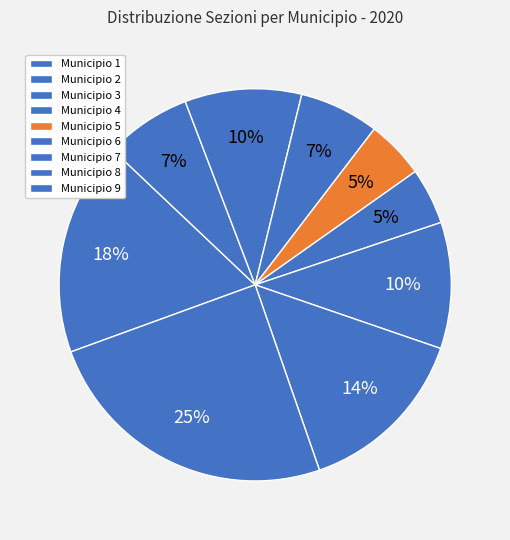

How many segments does this pie chart have?

9